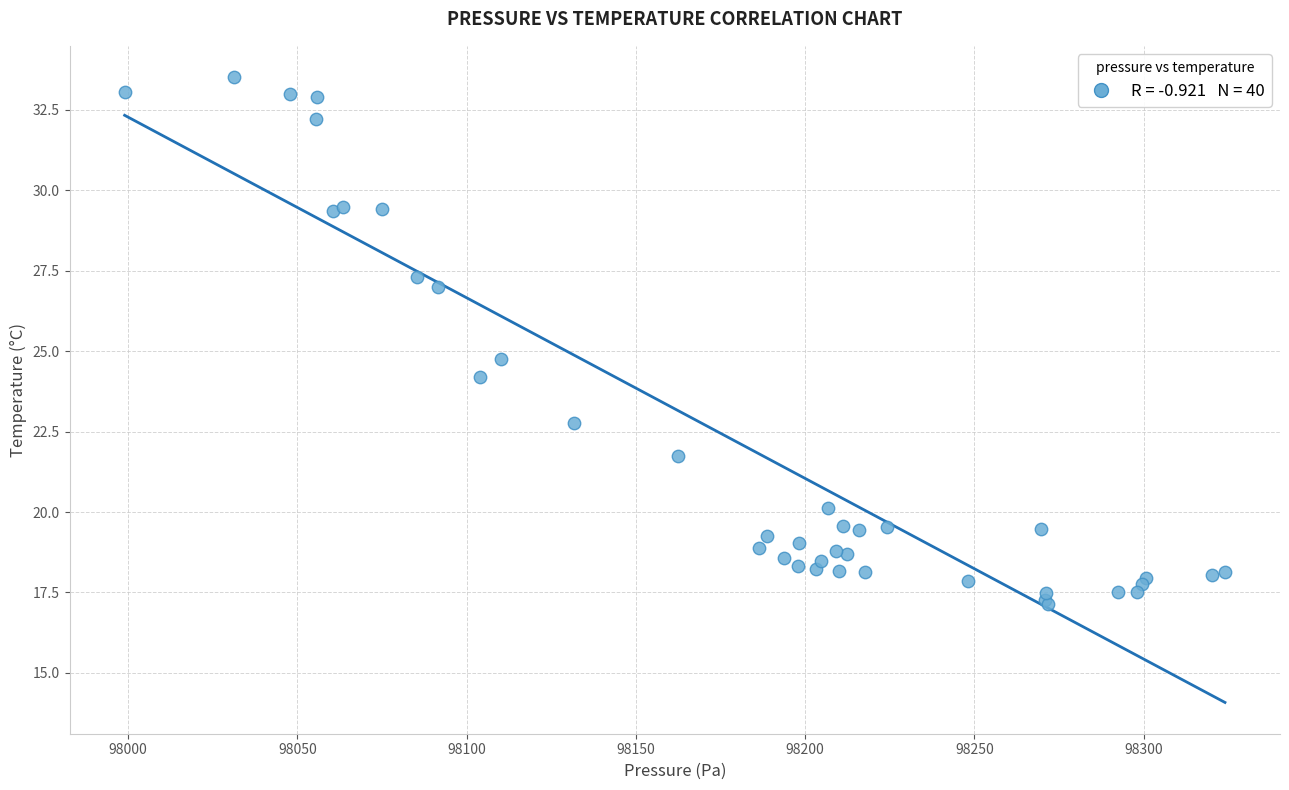

What Y value in the scatter plot is closest to 25?

24.8